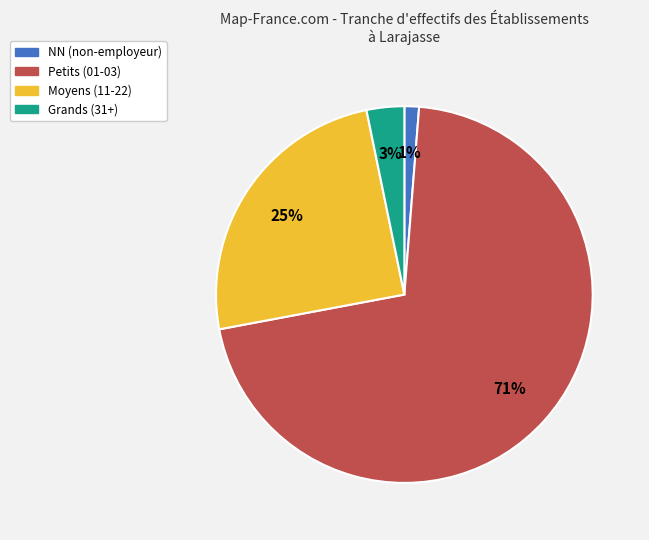

Count the number of slices in the pie.

4